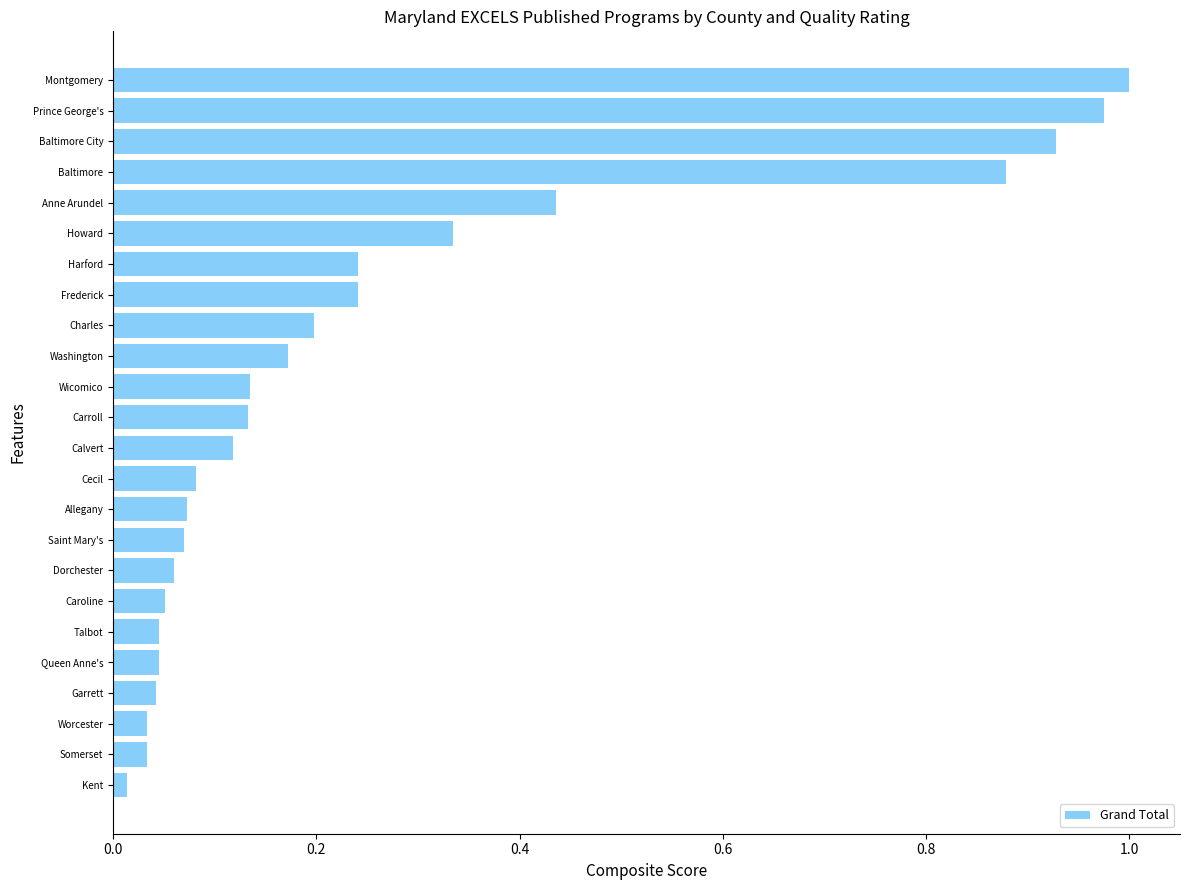

How many distinct data groups are displayed?

1